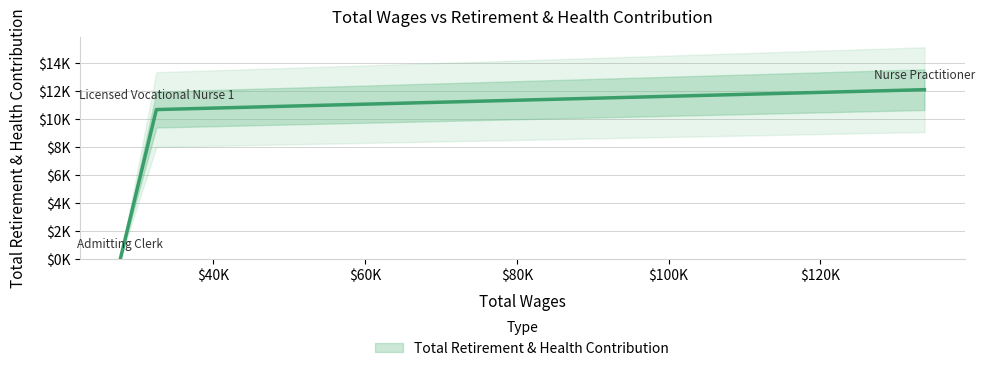

Is this an area chart (filled region under the line)?

No